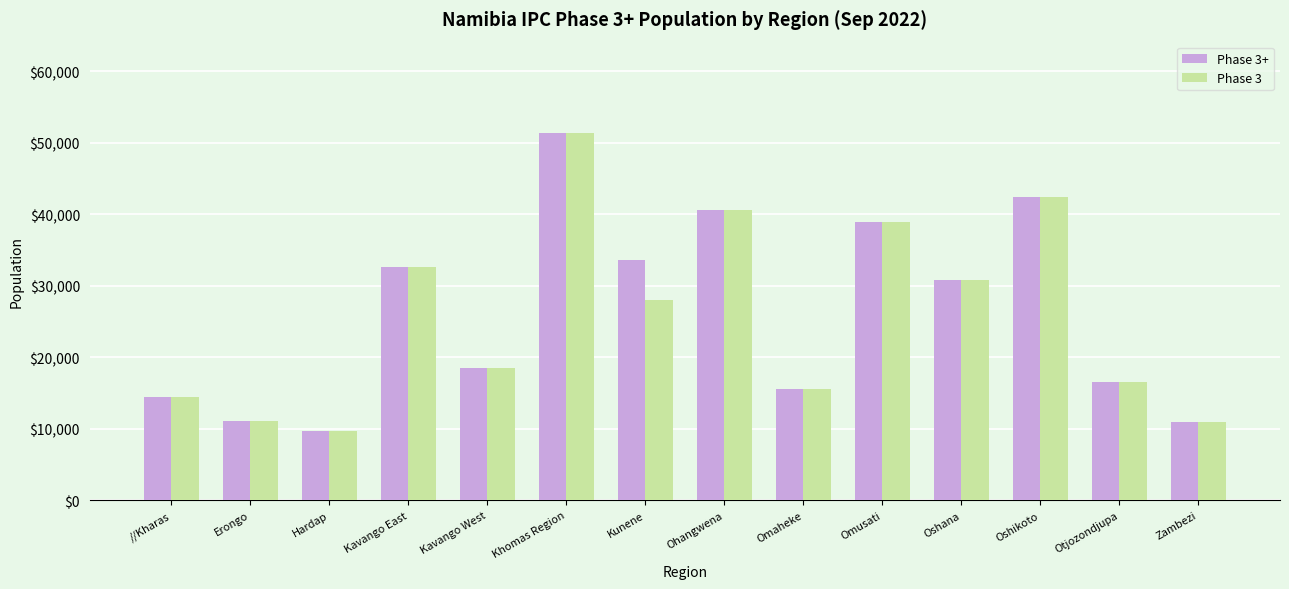

Which label corresponds to the smallest value in the chart?

Hardap